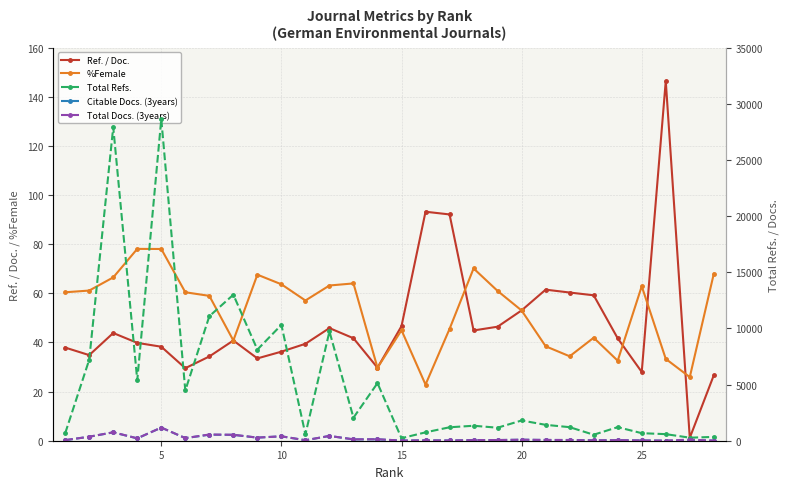

How many values in the Citable Docs. (3years) series are below 66?

14